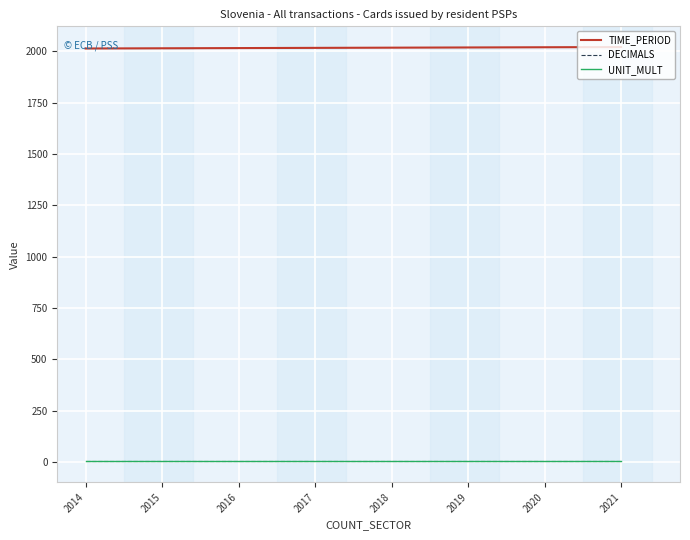

The UNIT_MULT series shows 6 at 2020. True or false?

True